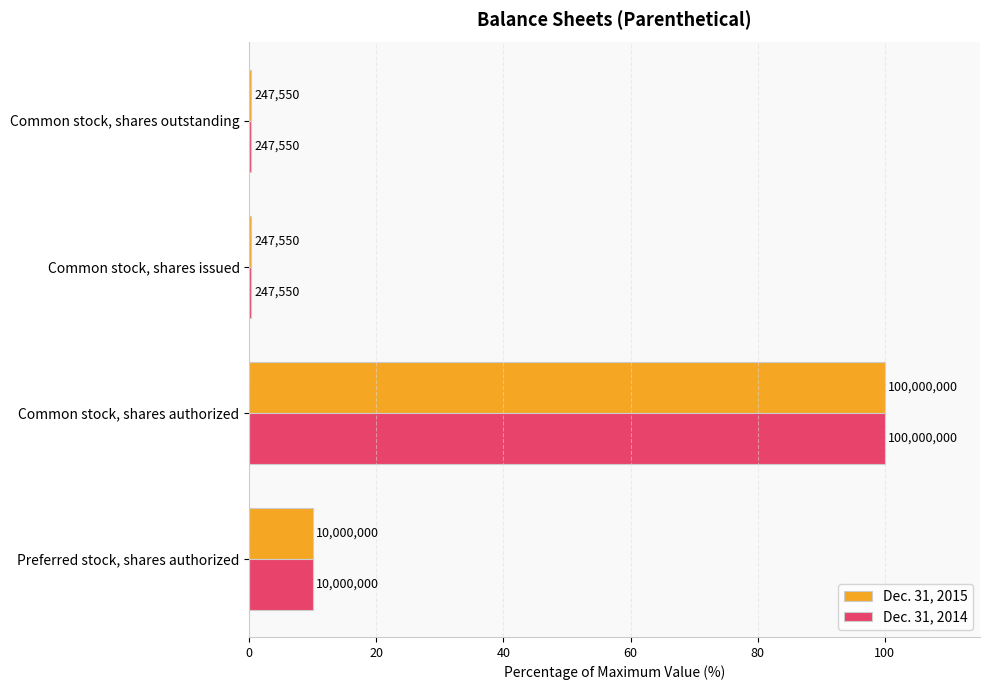

What are all the series names shown in the legend?

Dec. 31, 2015, Dec. 31, 2014